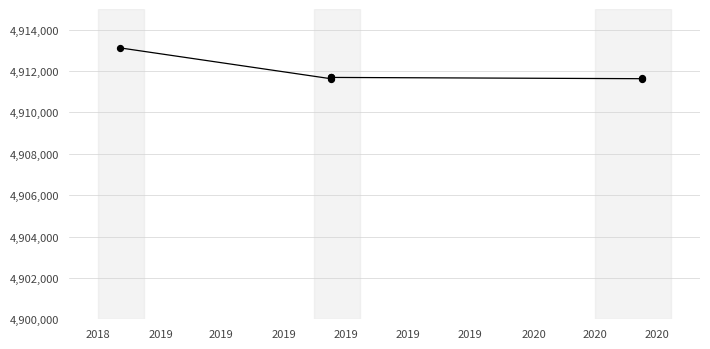

Which has a higher value, 2019 or 2019?

2019